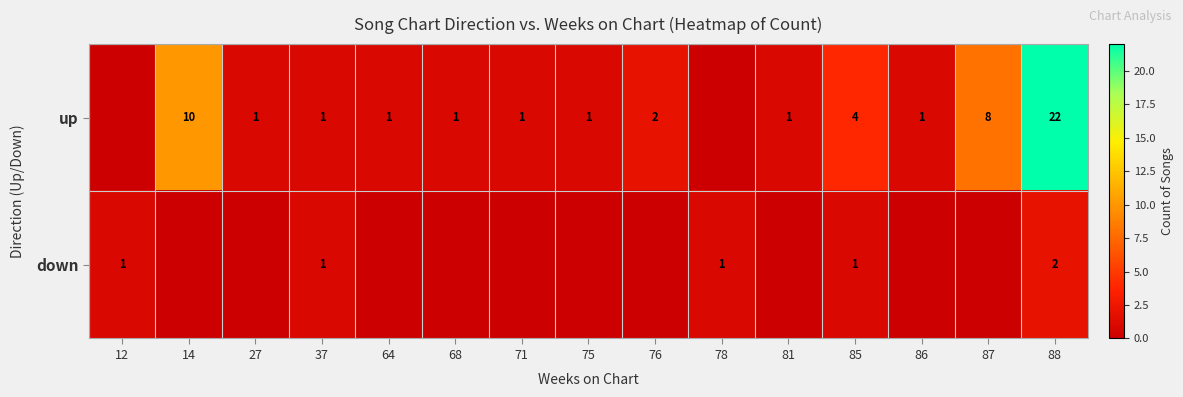

True or false: up has a value of 4 at 14.

False